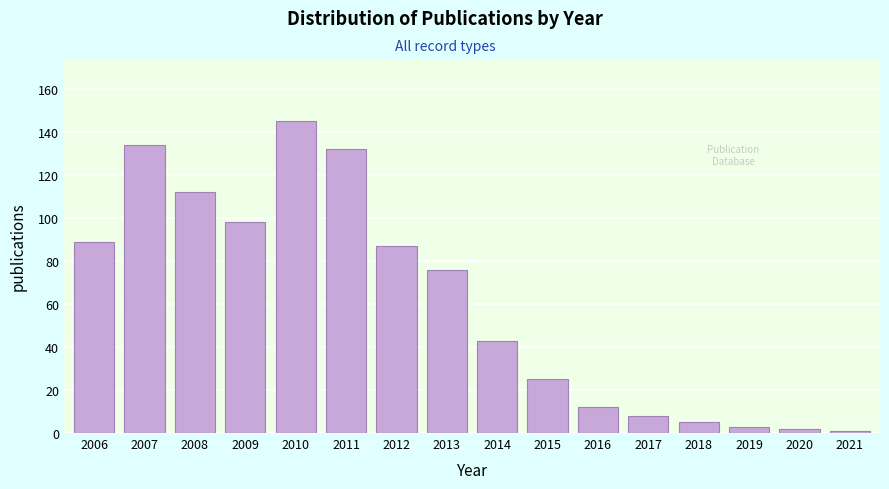

Reading left to right, what are all the values shown in this chart?

89	134	112	98	145	132	87	76	43	25	12	8	5	3	2	1